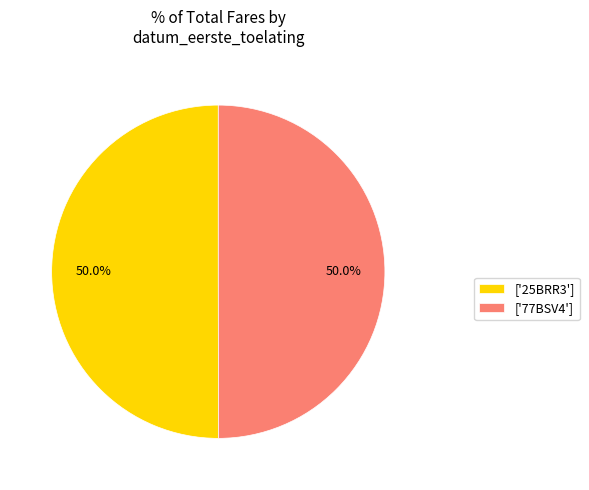

Is the sum of ['77BSV4'] and ['25BRR3'] greater than half?

Yes